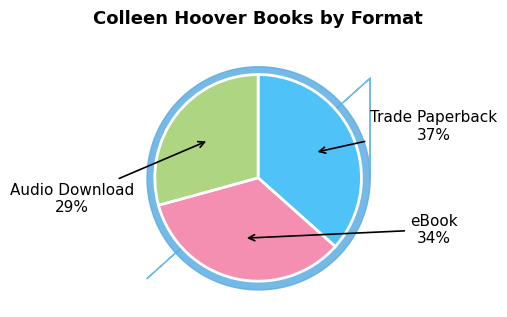

Is there a majority slice in this chart?

No